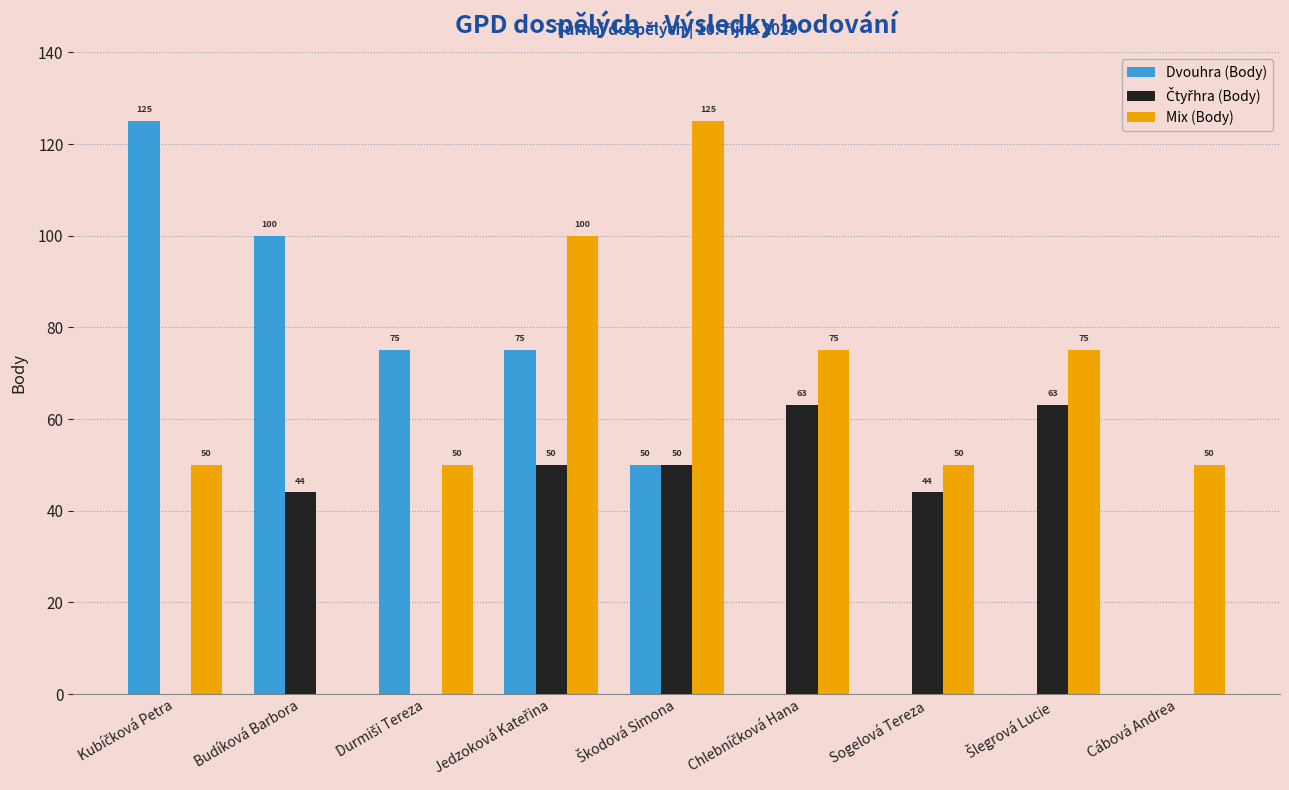

Does the chart contain stacked bars?

No